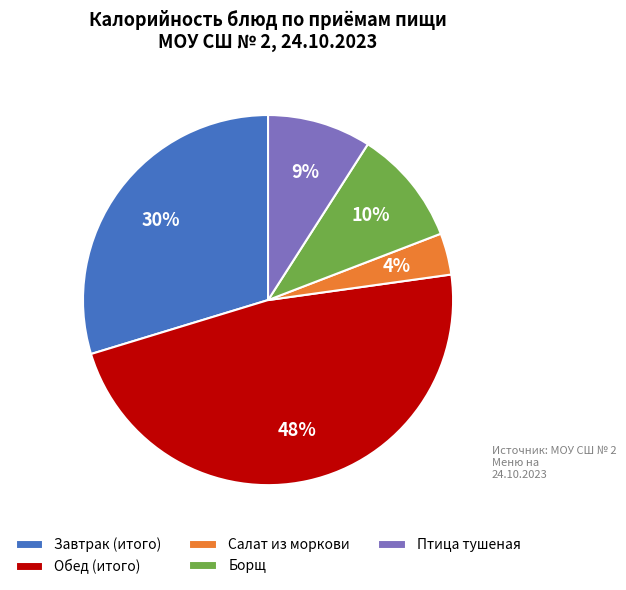

Is it true that Борщ is 1% of the pie?

False